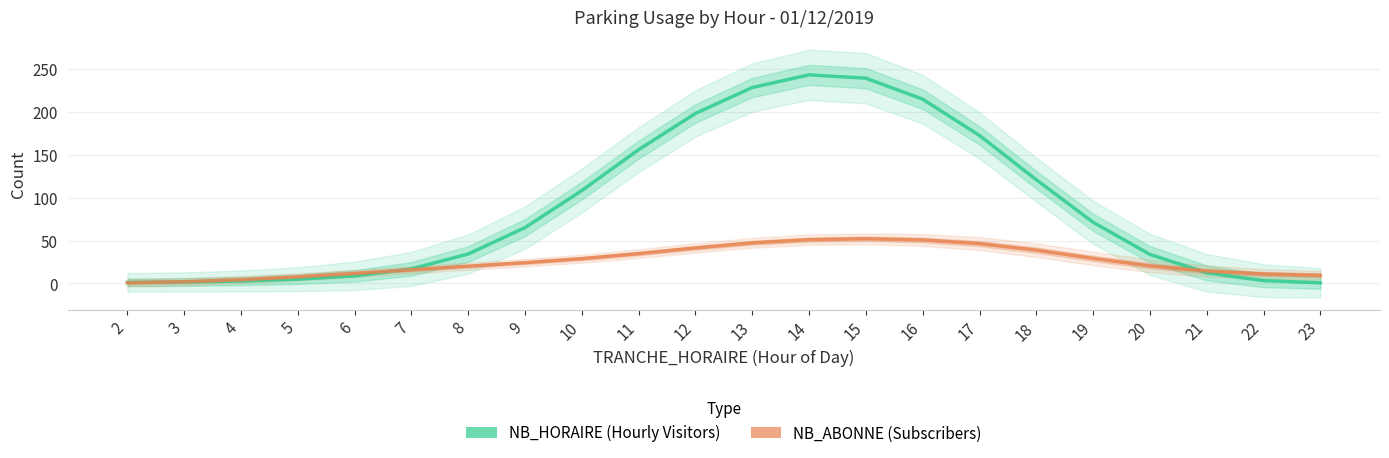

What is the maximum value shown in the chart?

242.9